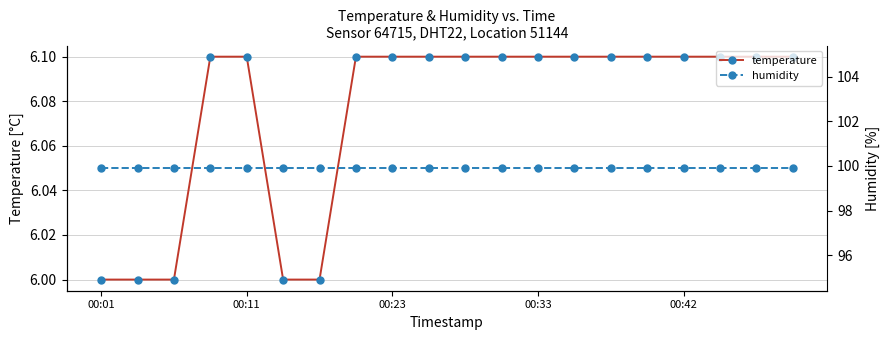

Which series changed the most between 7 and 9?

temperature